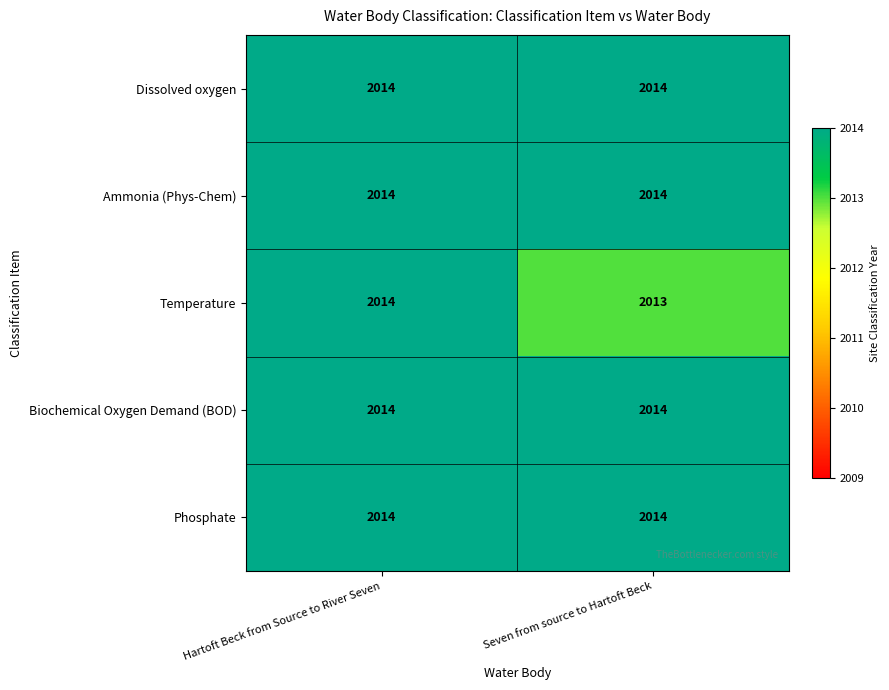

Reading right to left, extract all data points from this chart.

Dissolved oxygen: 2014	2014
Ammonia (Phys-Chem): 2014	2014
Temperature: 2013	2014
Biochemical Oxygen Demand (BOD): 2014	2014
Phosphate: 2014	2014